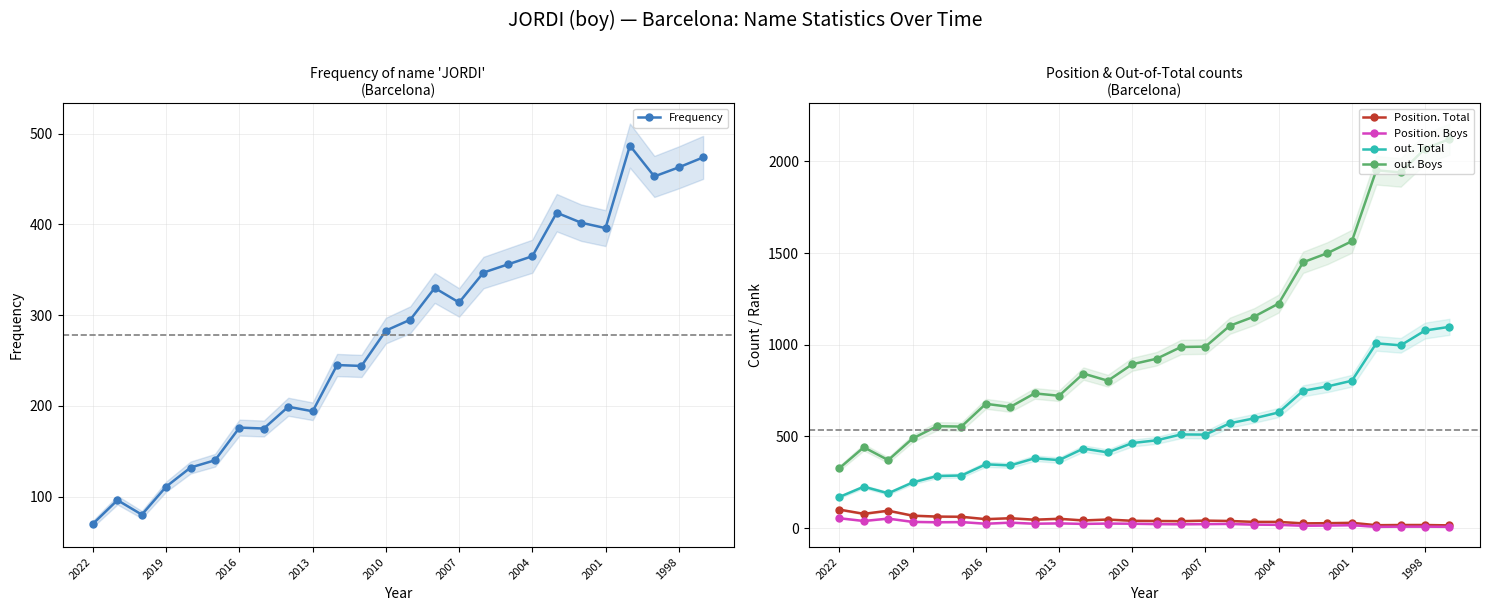

The Position. Total series shows 68 at 2019. True or false?

True